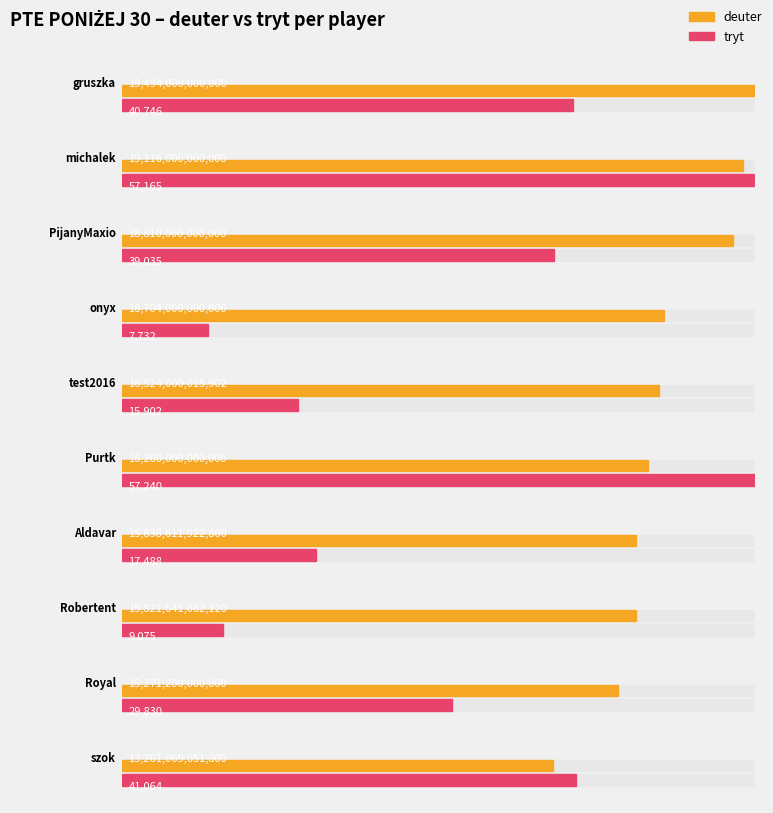

Is it true that deuter equals 13261069051800 at szok?

True